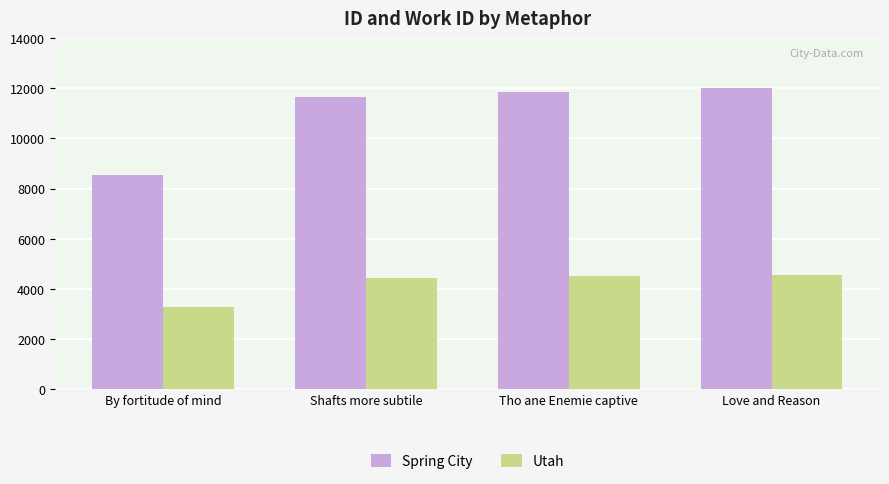

Rank the series at Shafts more subtile from highest to lowest value.

Spring City, Utah